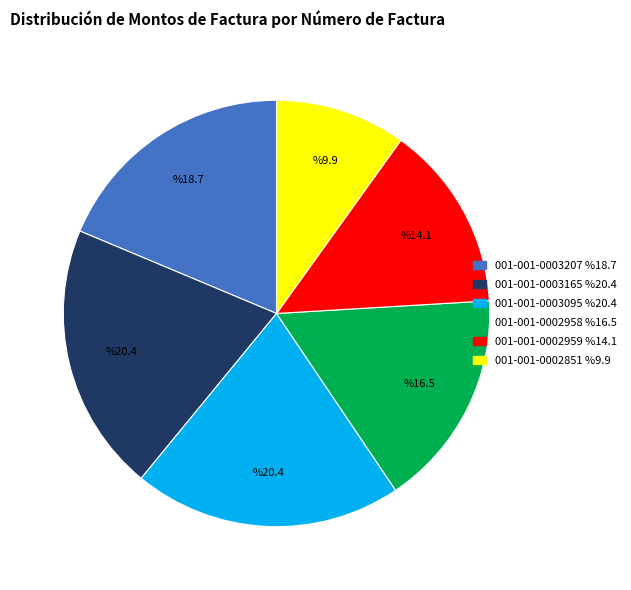

Is the sum of 001-001-0003165 and 001-001-0003207 greater than half?

No